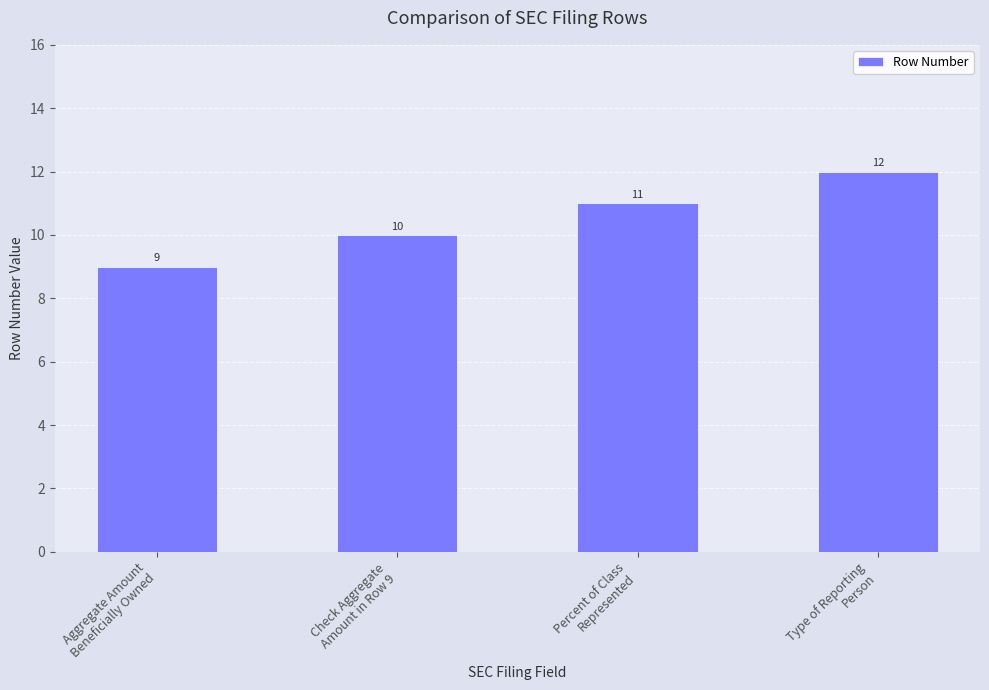

What is the sum of all values?

42